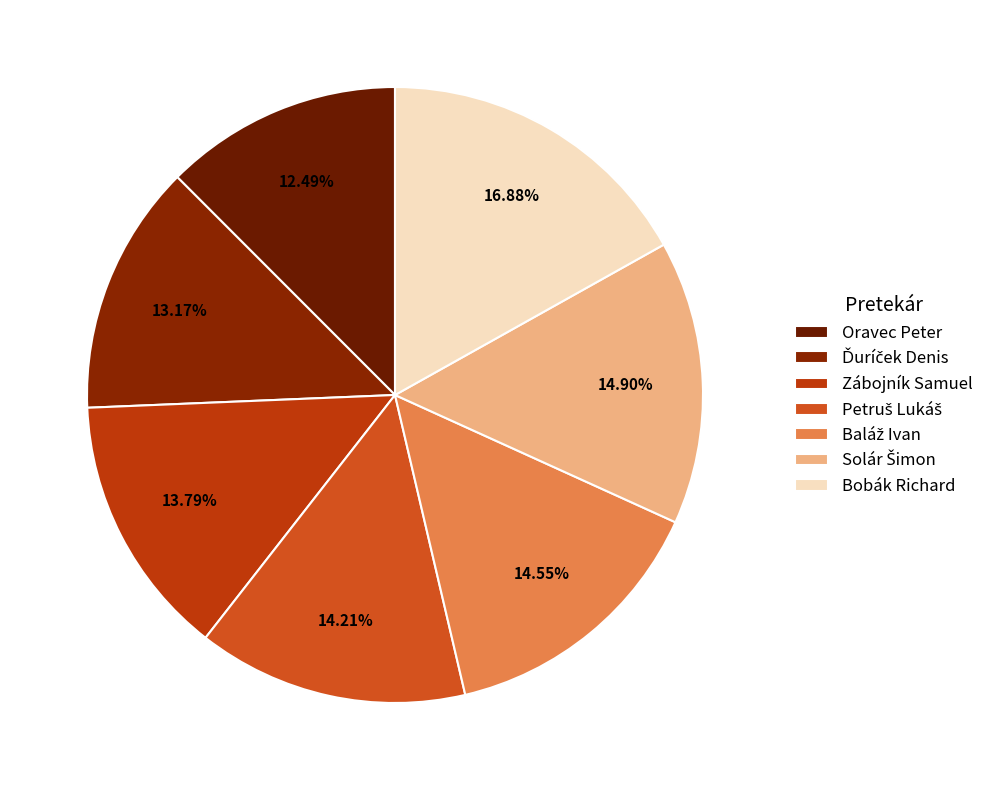

Is it true that Bobák Richard is 2% of the pie?

False